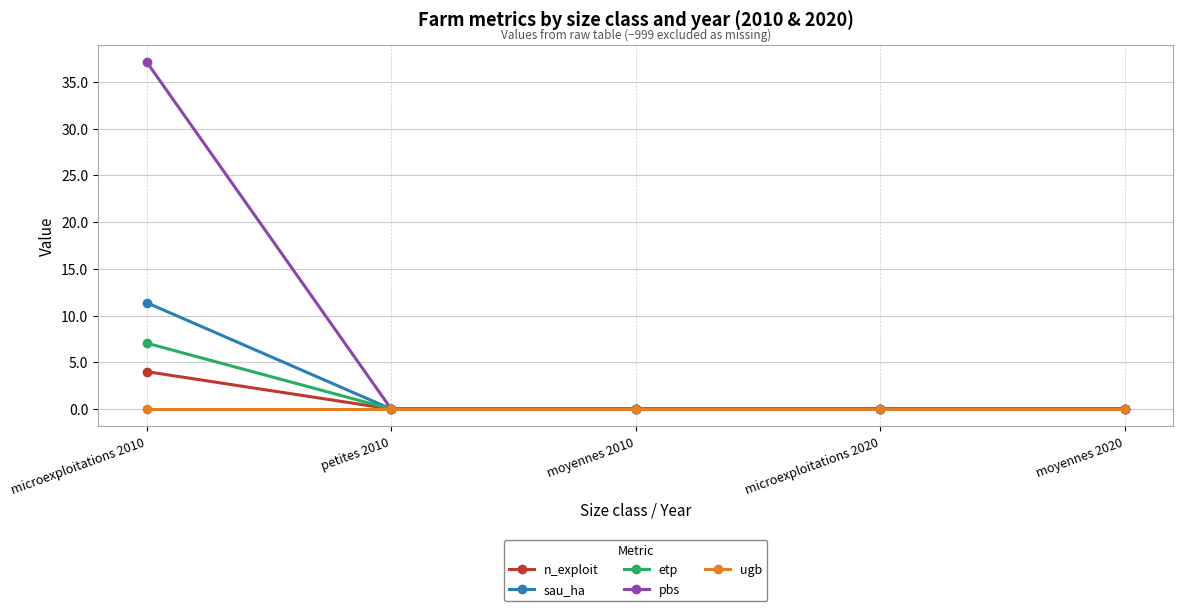

True or false: sau_ha has more than 2 interior local peaks.

False